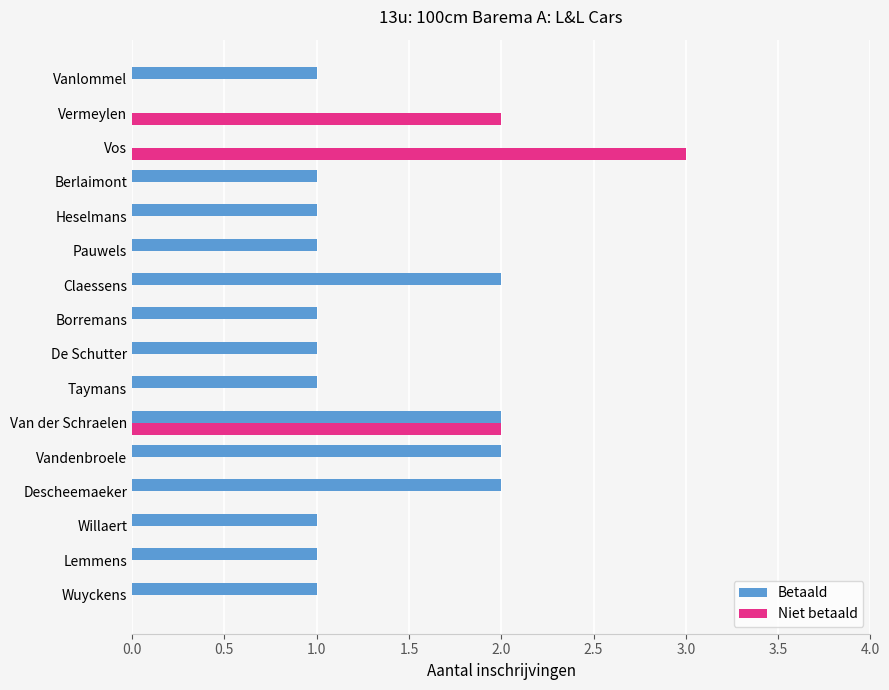

Which series changed the most between Vandenbroele and Vos?

Niet betaald